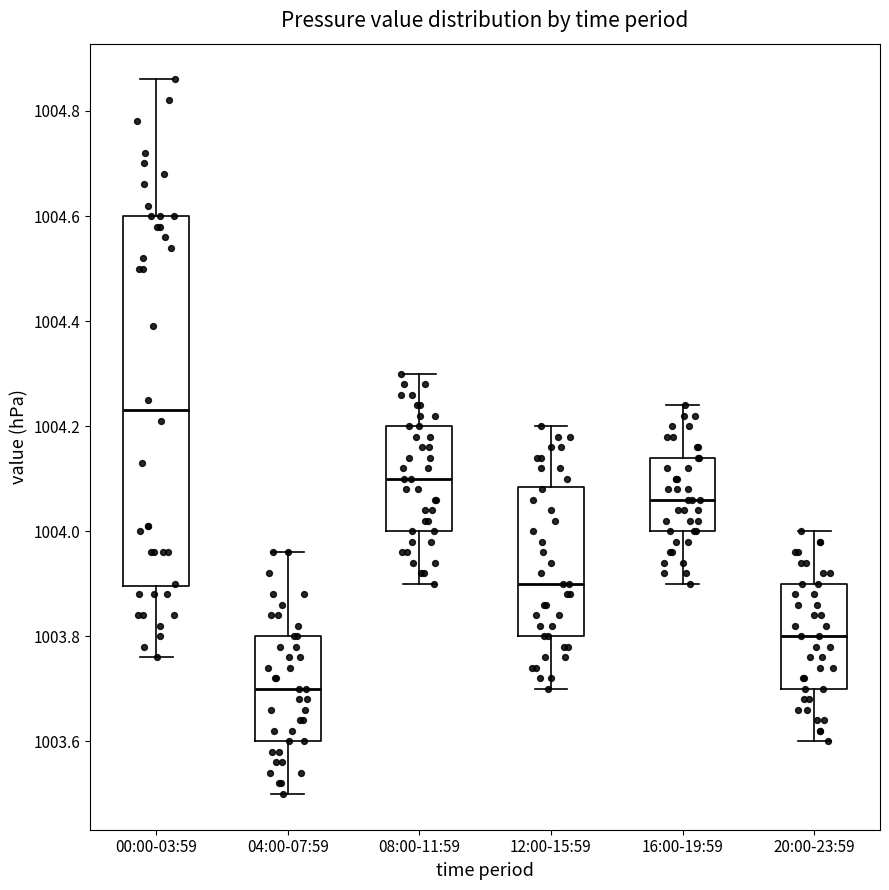

Which box is the tallest, from its lower edge to its upper edge?

00:00-03:59